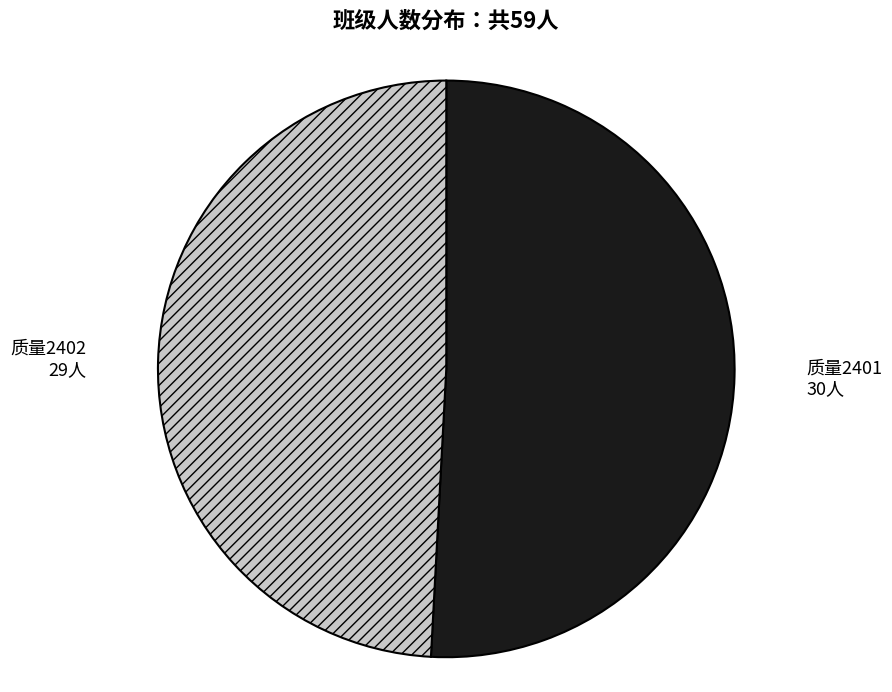

How many segments does this pie chart have?

2